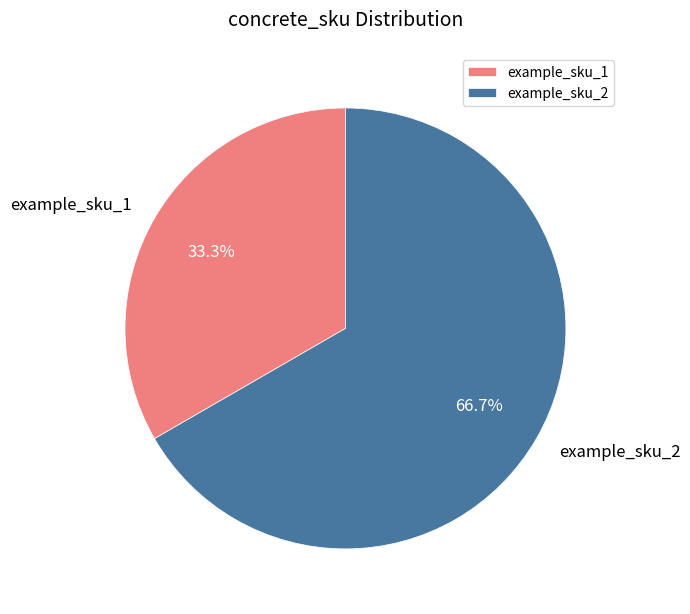

Is it true that example_sku_1 is 39% of the pie?

False